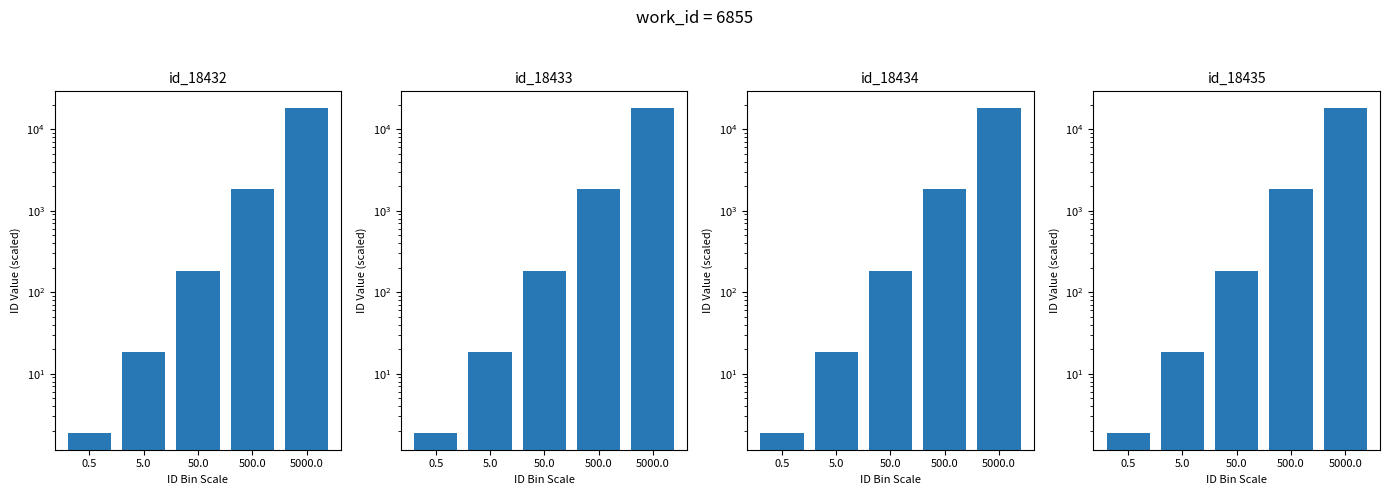

The value of id_18434 at 5000.0 is 18434.0. True or false?

True